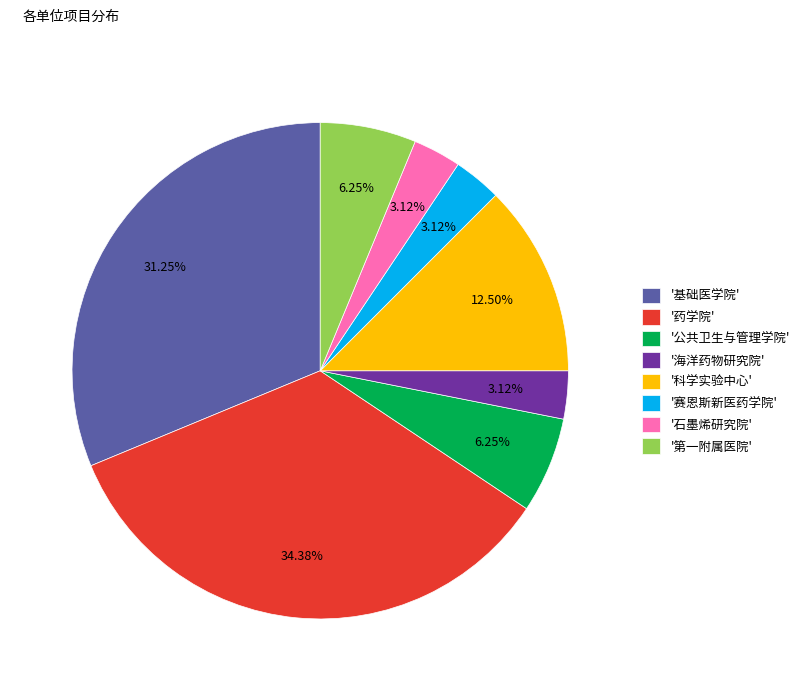

Approximately how many times larger is the value at '药学院' compared to '公共卫生与管理学院'?

5.5